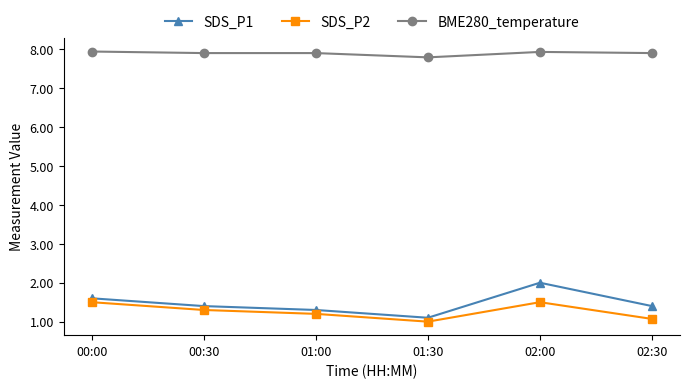

Which series has the widest spread of values?

SDS_P1